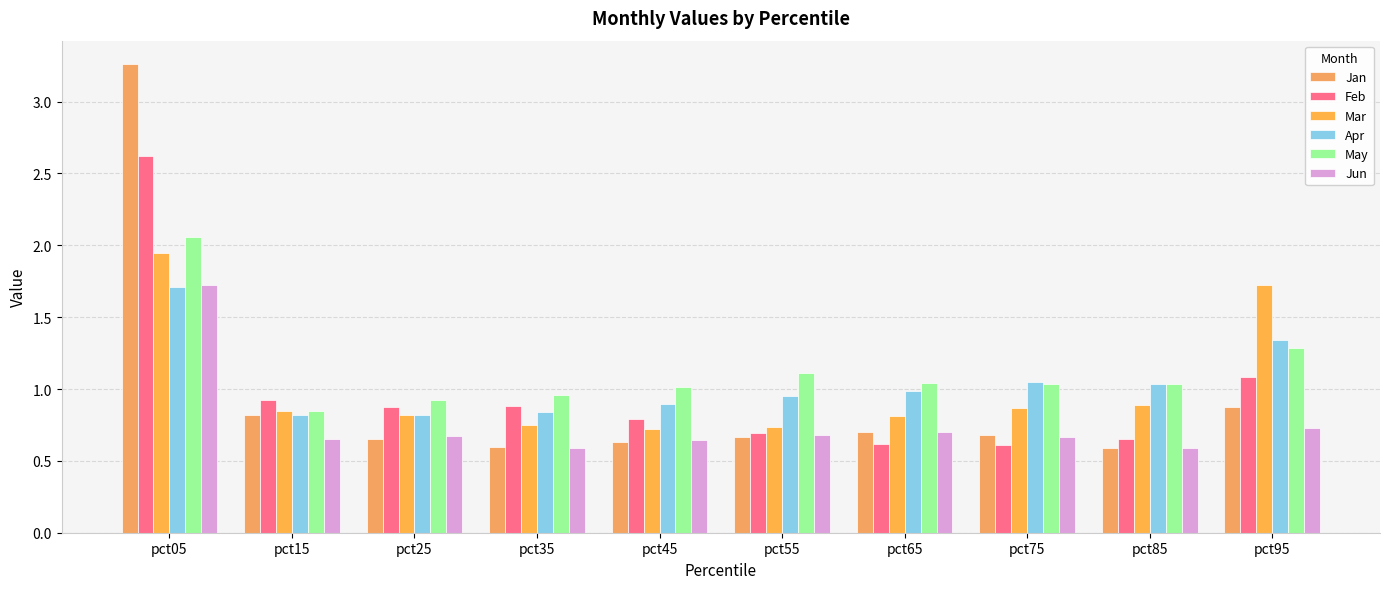

What is the total value across all series at pct85?

4.8